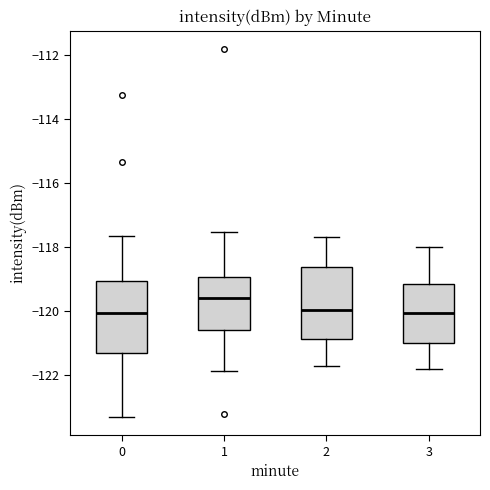

Reading left to right, transcribe this box plot: for each box, give where its median line is, the range the box spans, and where its two whiskers end, as read against the y-axis. The values are not printed on the chart, so give them approximately, as read against the axis.

0: median -120.0, box -121.2 to -119.0, whiskers -123.2 to -117.6
1: median -119.6, box -120.6 to -119.0, whiskers -121.8 to -117.6
2: median -120.0, box -120.8 to -118.6, whiskers -121.6 to -117.6
3: median -120.0, box -121.0 to -119.2, whiskers -121.8 to -118.0